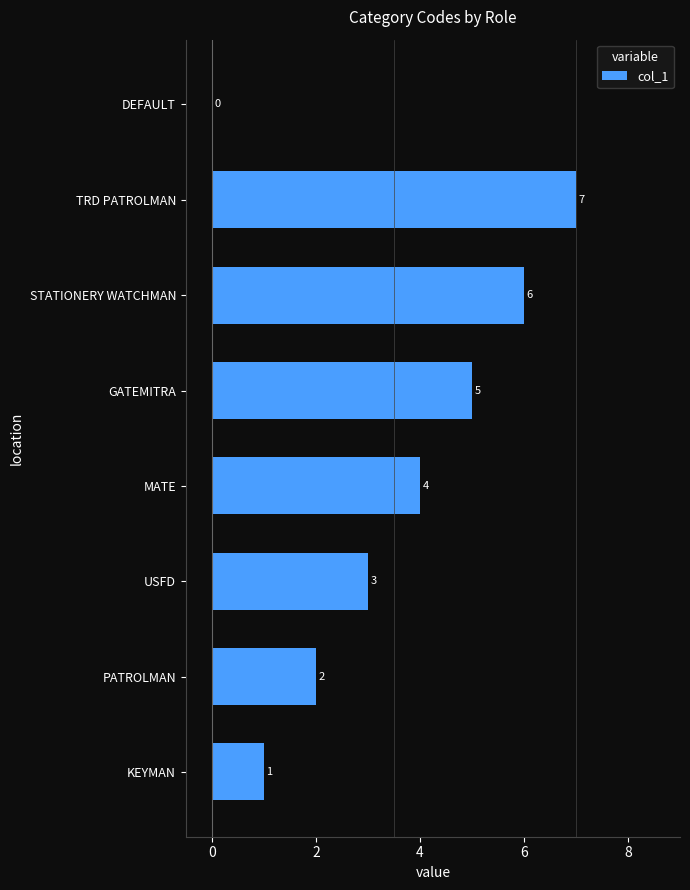

Where is the data nearest to the value 3?

USFD